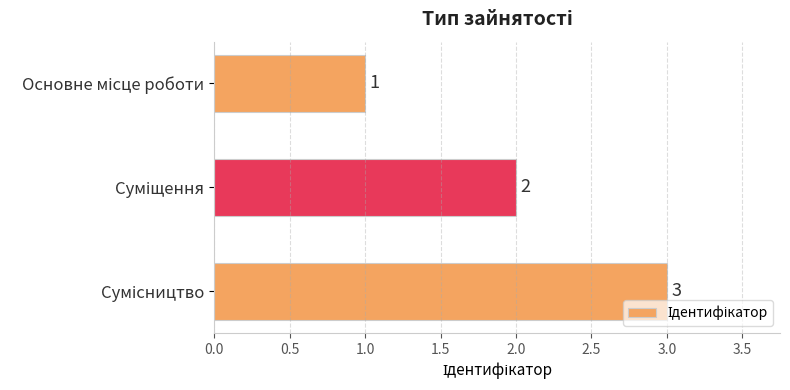

What is the maximum value shown in the chart?

3